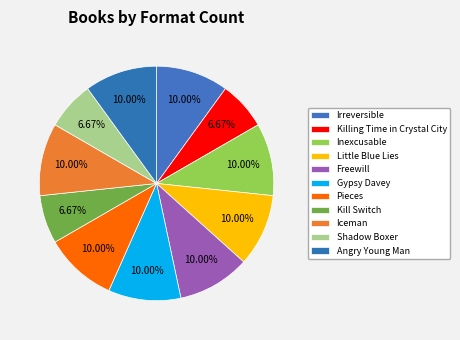

Is there any slice that represents more than half of the pie?

No